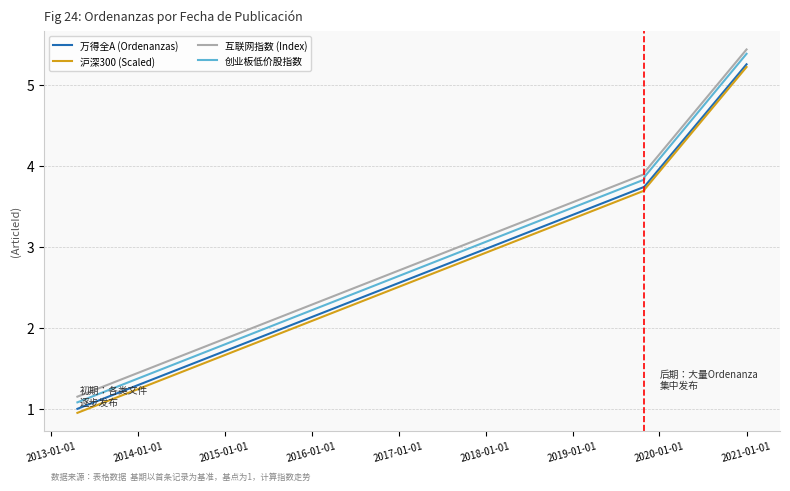

True or false: 沪深300 (Scaled) and 互联网指数 (Index) cross at least once.

False